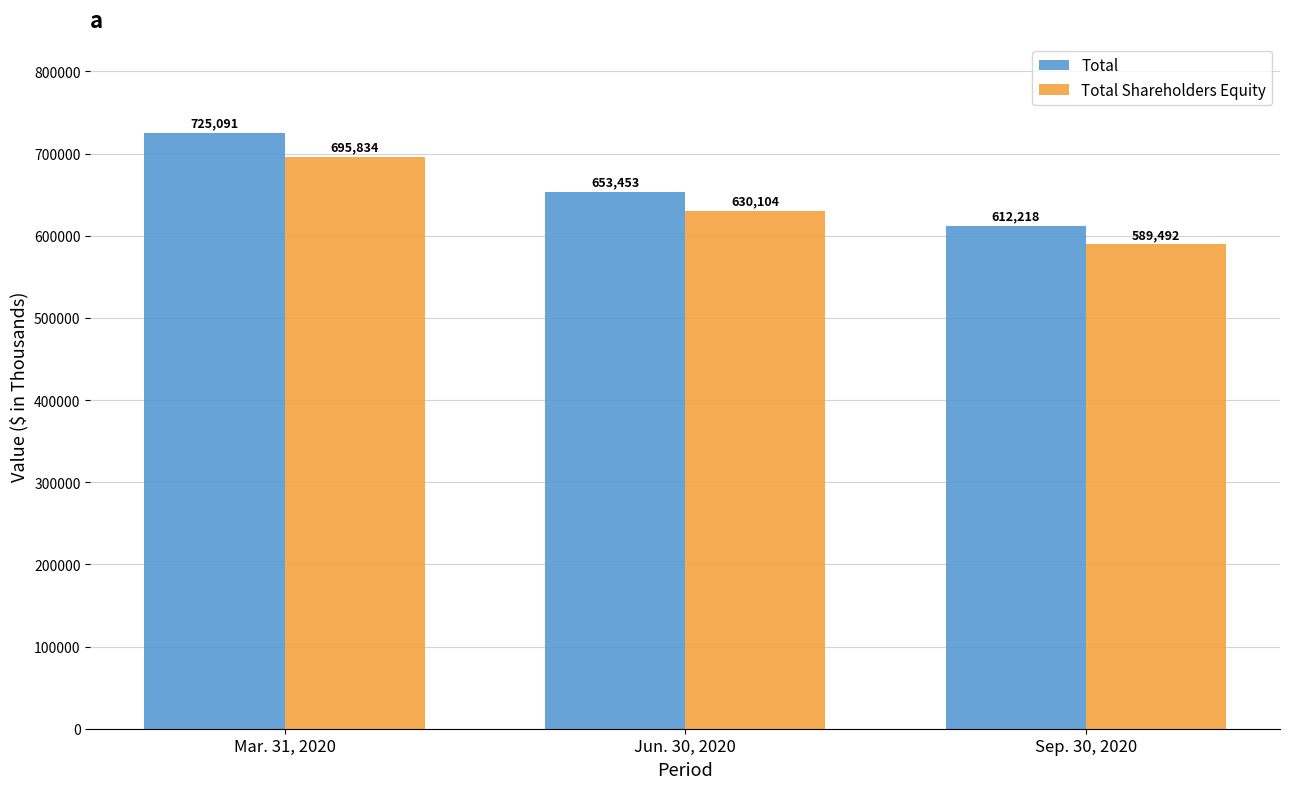

What is the maximum value for Total?

725091